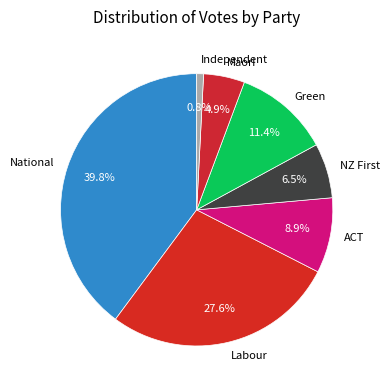

To the nearest percent, what percentage of the pie is Green?

11%